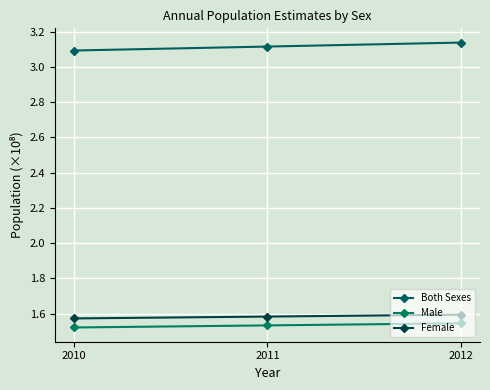

Does the chart have visible grid lines?

Yes